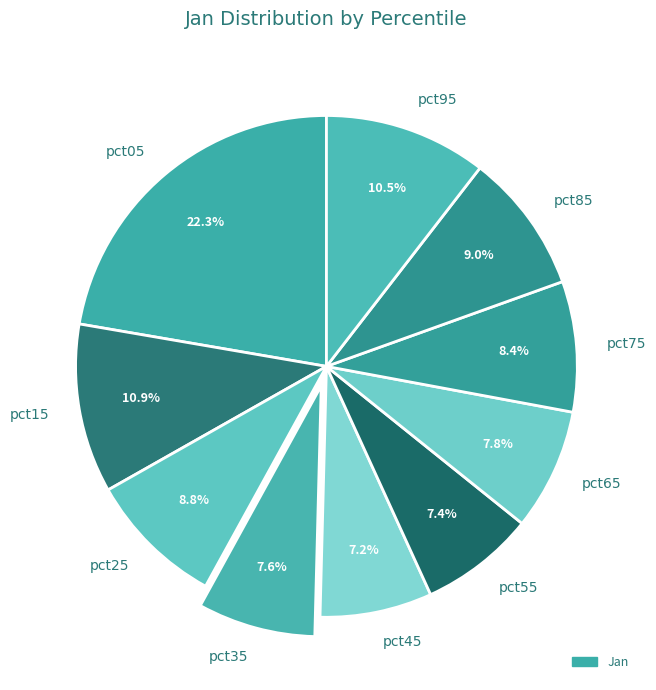

To the nearest percent, what is the average slice percentage?

10%